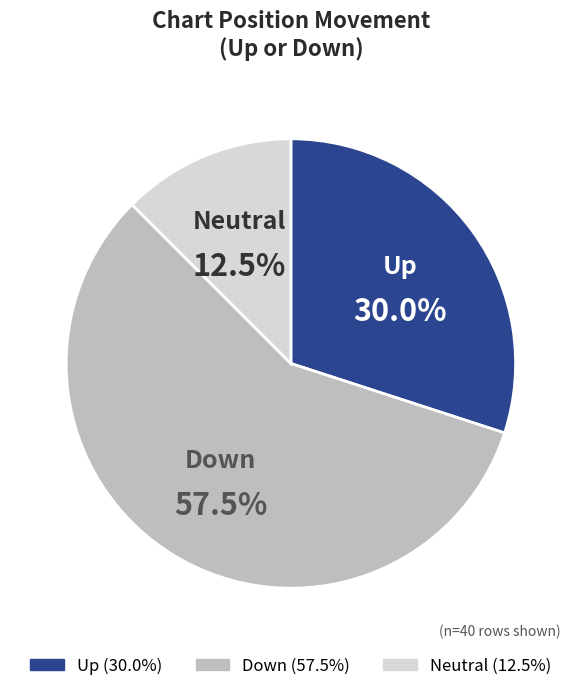

What is the majority slice?

Down